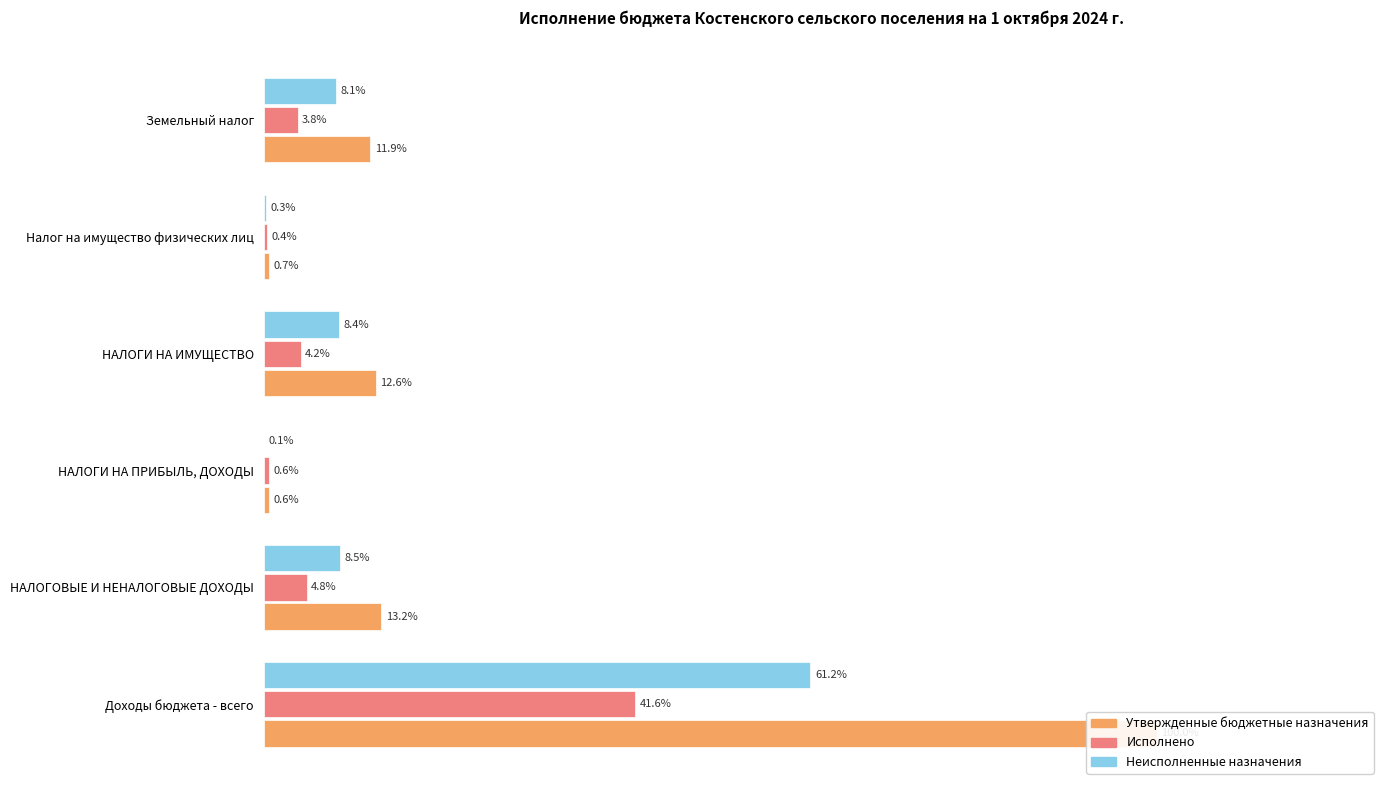

True or false: Неисполненные назначения has a value of 0.0 at Налог на имущество физических лиц.

False